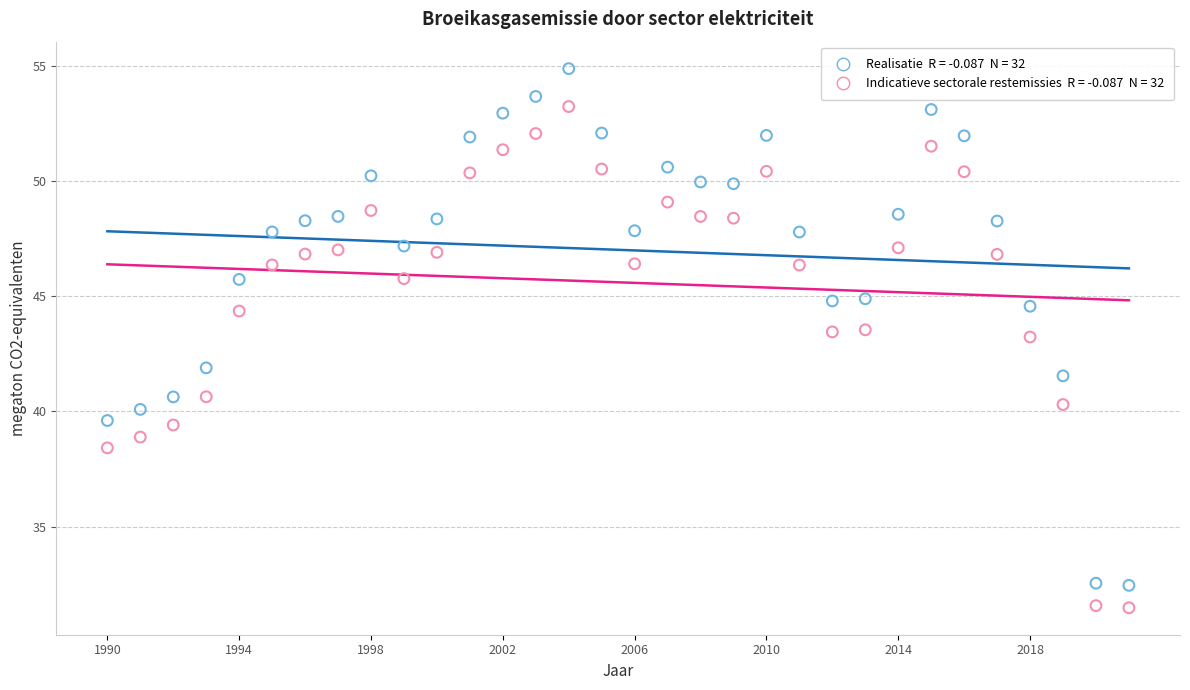

Across all data points, what is the range of Y values (max minus min)?

23.4